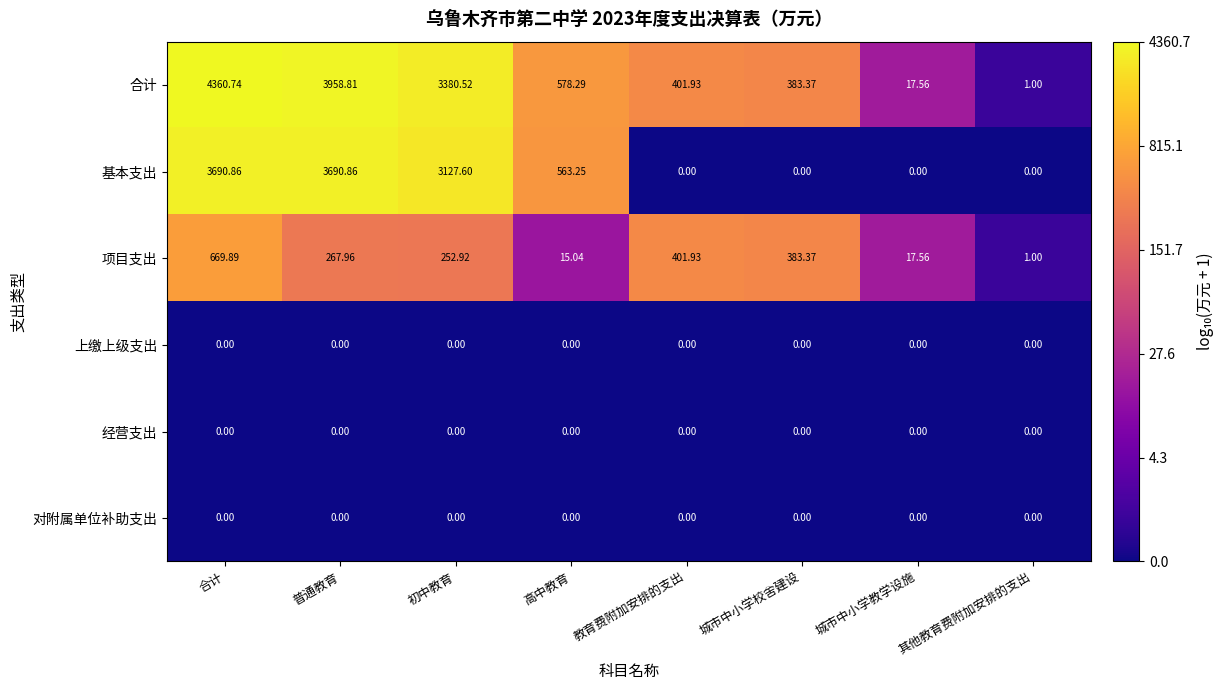

Which series has the largest range (max minus min)?

合计